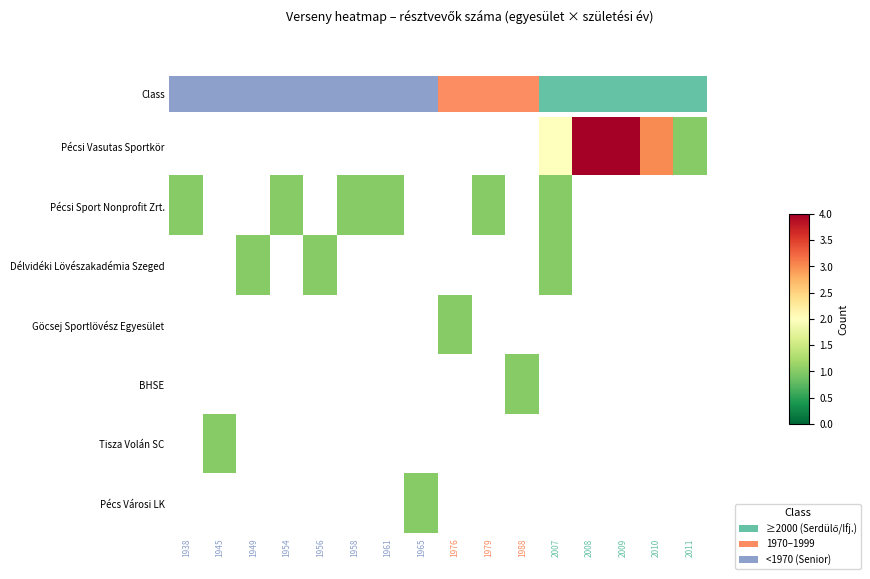

Rank the series by their average value, from highest to lowest.

Pécsi Vasutas Sportkör, Pécsi Sport Nonprofit Zrt., Délvidéki Lövészakadémia Szeged, Göcsej Sportlövész Egyesület, BHSE, Tisza Volán SC, Pécs Városi LK